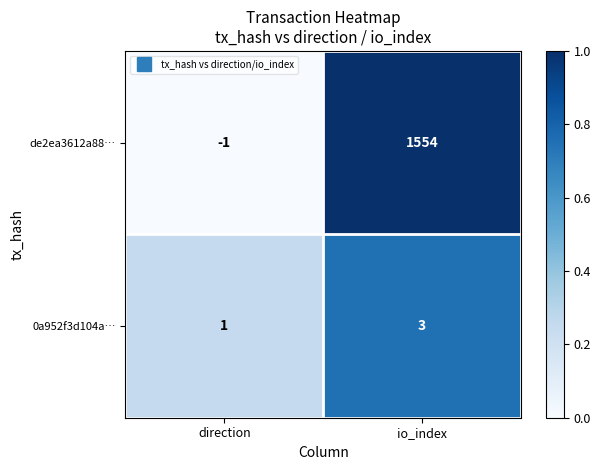

True or false: 0a952f3d104a… has a value of 2 at direction.

False